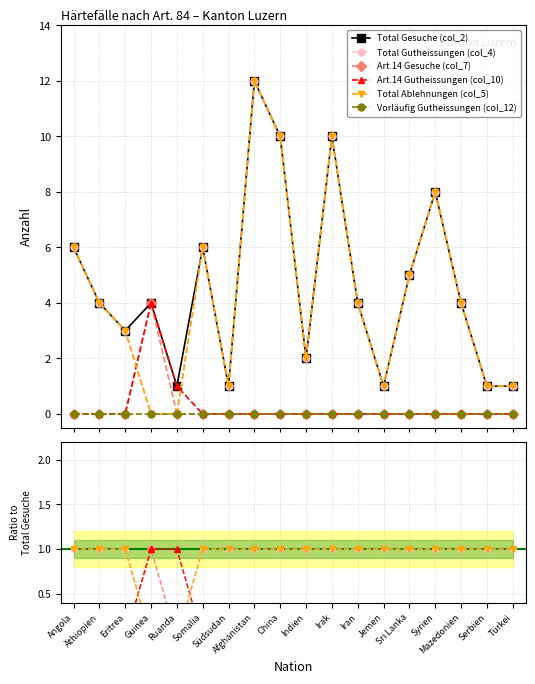

How many times do Art.14 Gutheissungen (col_10) and Total Ablehnungen (col_5) cross each other?

2